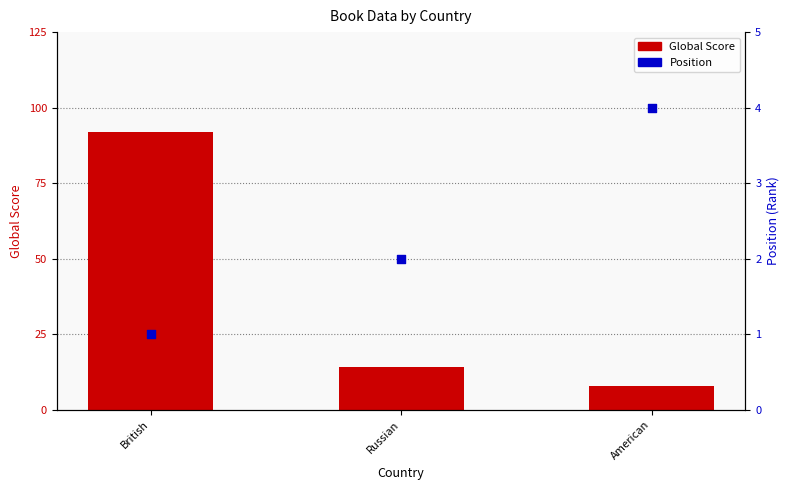

At which category is the sum across all series the highest?

British